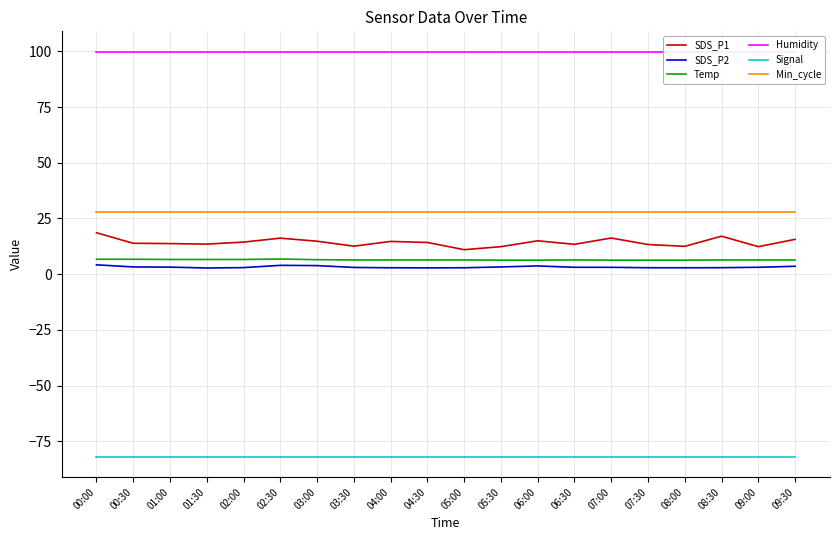

True or false: Temp and Min_cycle cross at least once.

False